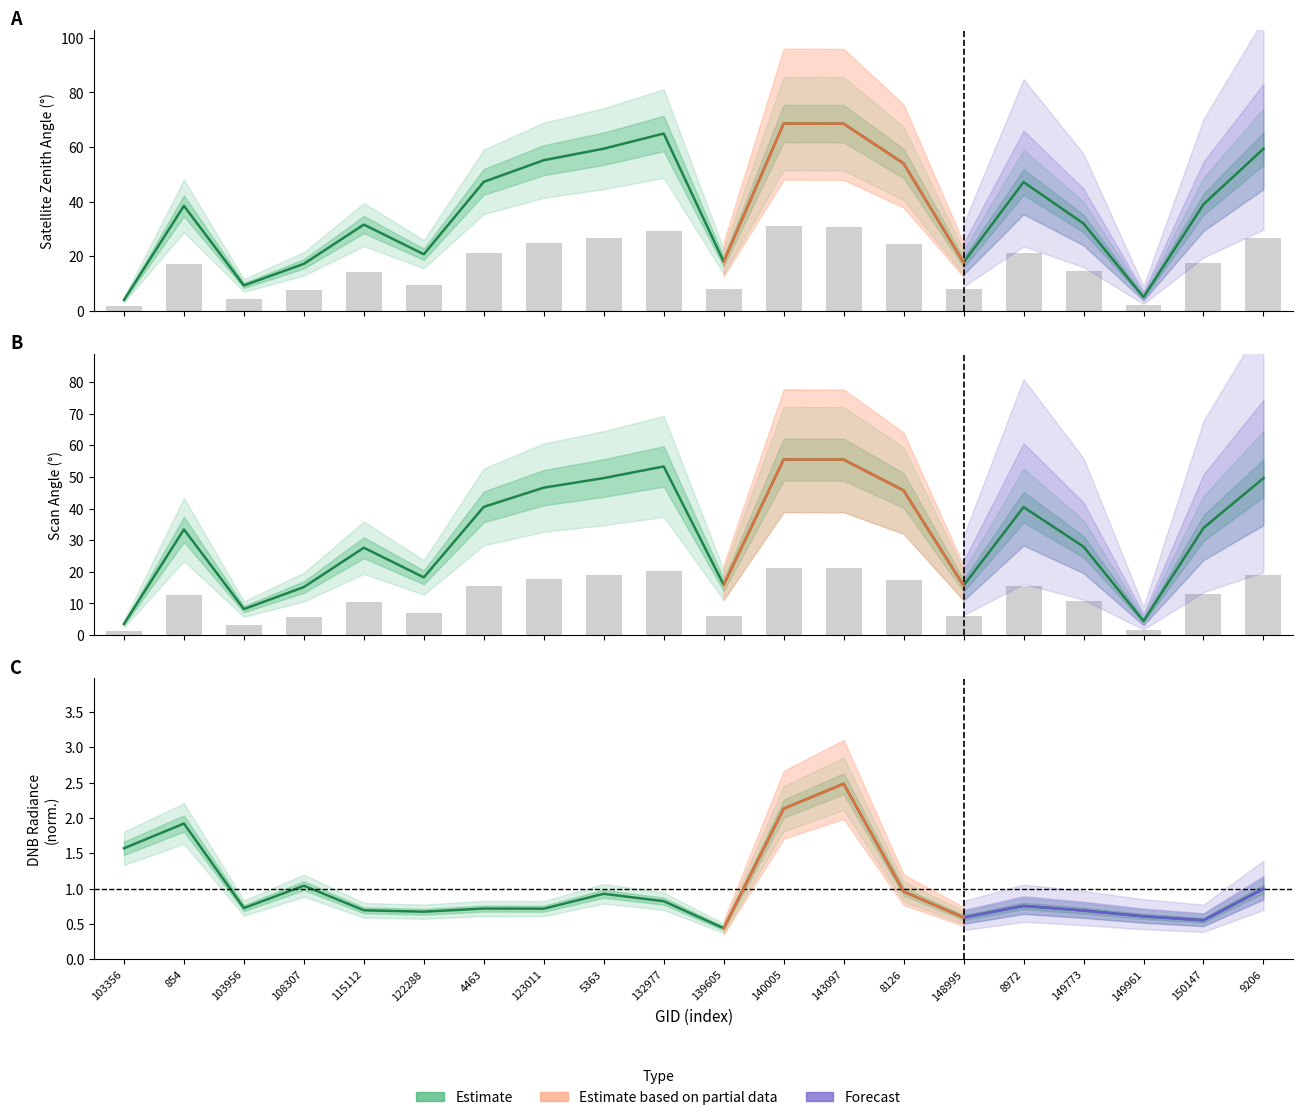

Which series changed the most between 148995 and 8972?

satz